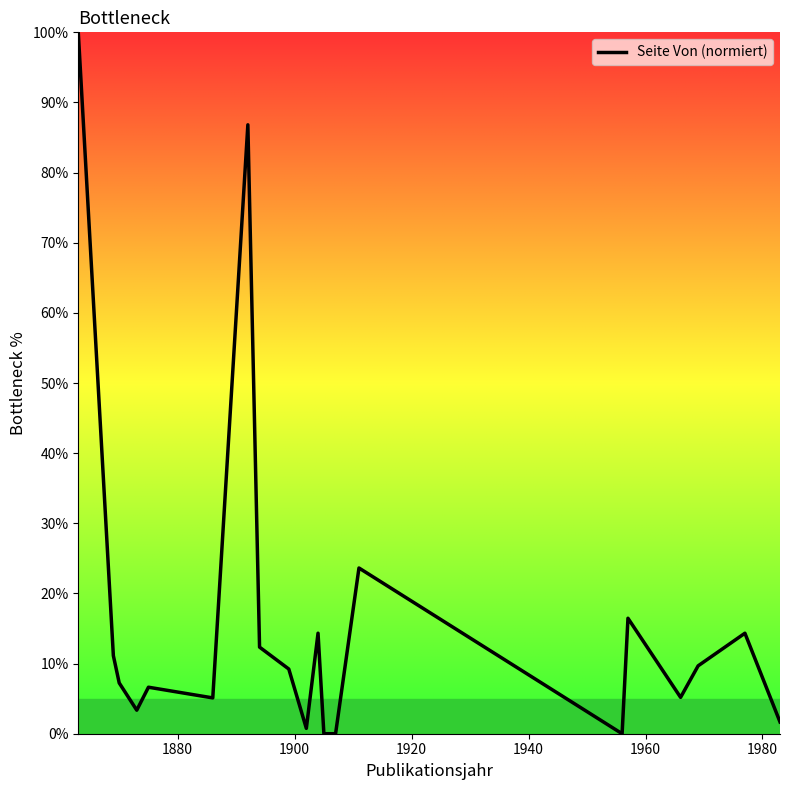

What is the maximum value shown in the chart?

100.0